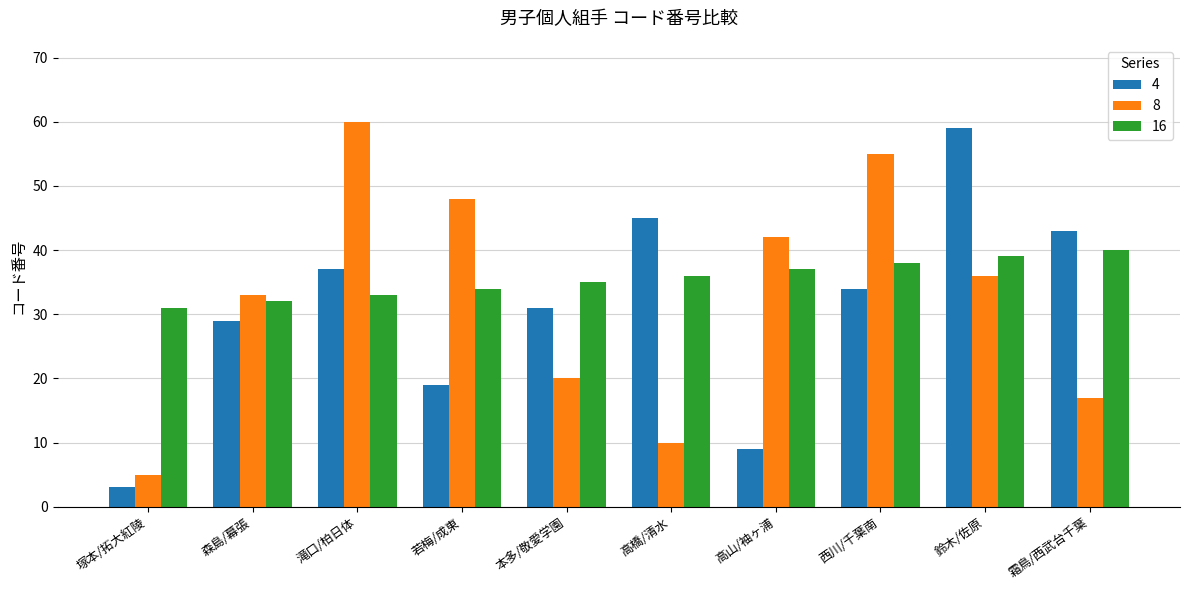

Reading left to right, list all the values displayed in this chart.

4: 塚本/拓大紅陵=3	森島/幕張=29	滝口/柏日体=37	若梅/成東=19	本多/敬愛学園=31	高橋/清水=45	高山/袖ヶ浦=9	西川/千葉南=34	鈴木/佐原=59	霜鳥/西武台千葉=43
8: 塚本/拓大紅陵=5	森島/幕張=33	滝口/柏日体=60	若梅/成東=48	本多/敬愛学園=20	高橋/清水=10	高山/袖ヶ浦=42	西川/千葉南=55	鈴木/佐原=36	霜鳥/西武台千葉=17
16: 塚本/拓大紅陵=31	森島/幕張=32	滝口/柏日体=33	若梅/成東=34	本多/敬愛学園=35	高橋/清水=36	高山/袖ヶ浦=37	西川/千葉南=38	鈴木/佐原=39	霜鳥/西武台千葉=40